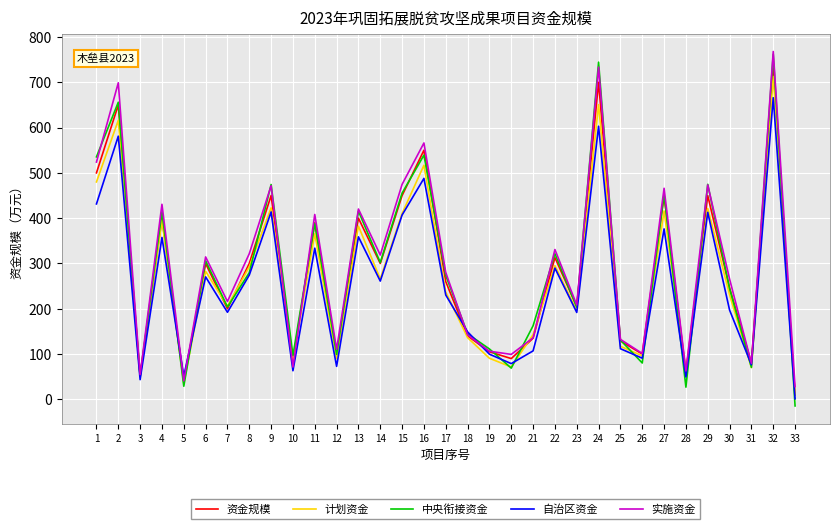

What is the difference between the 资金规模 values at 19 and 28?

45.0